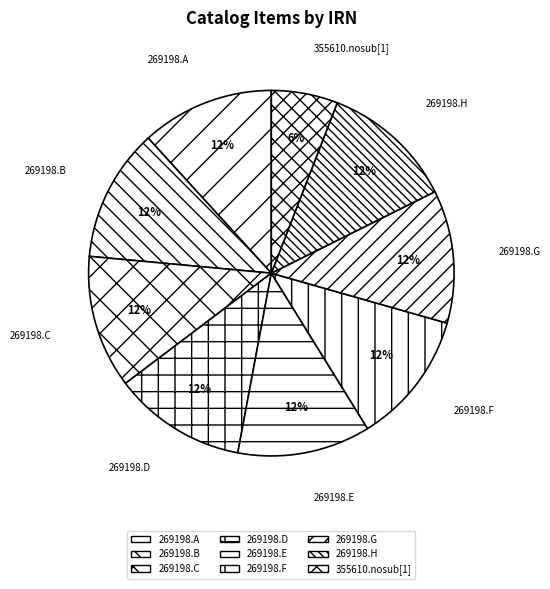

What is the smallest slice in the pie chart?

355610.nosub[1]